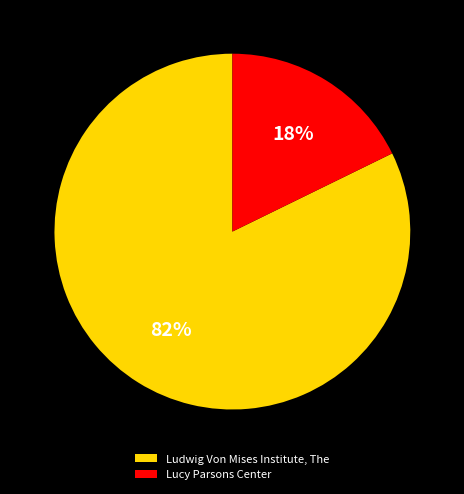

What percentage is the Lucy Parsons Center slice, to the nearest percent?

18%